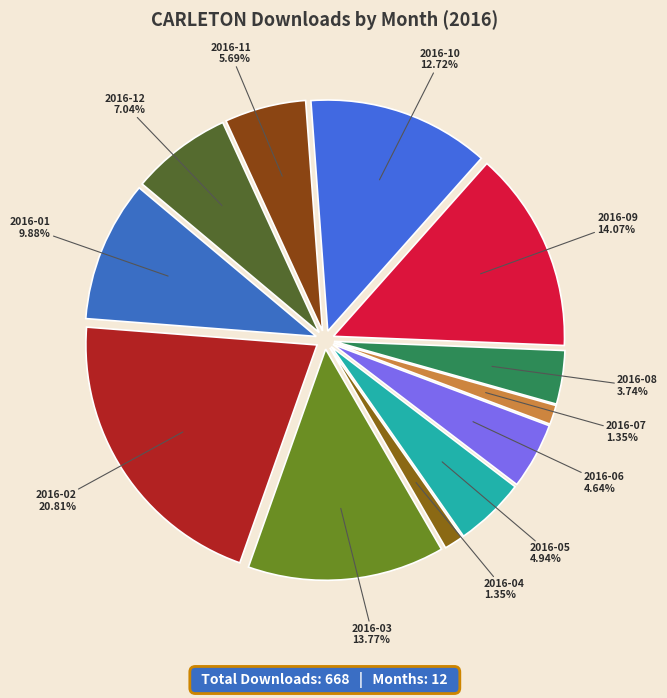

What portion of the pie excludes 2016-06?

95.4%